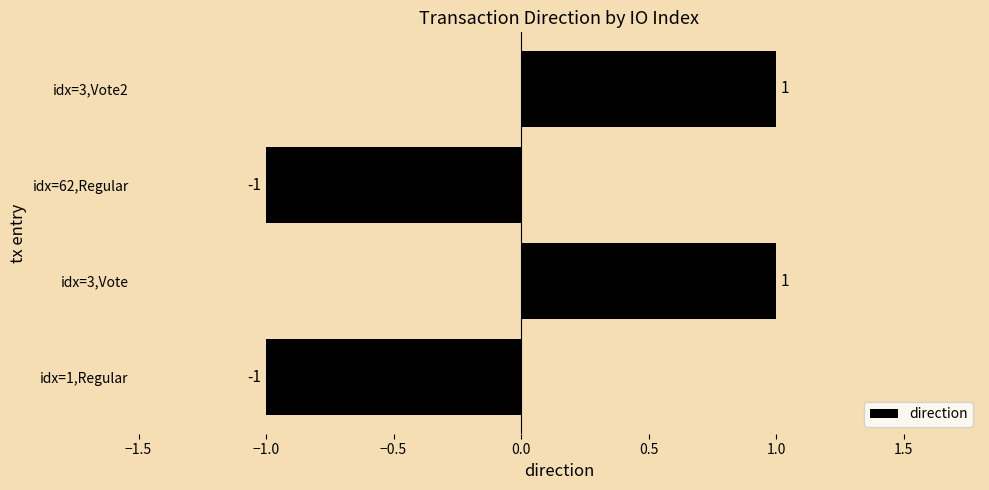

Between idx=3,Vote2 and idx=1,Regular, which is larger?

idx=3,Vote2